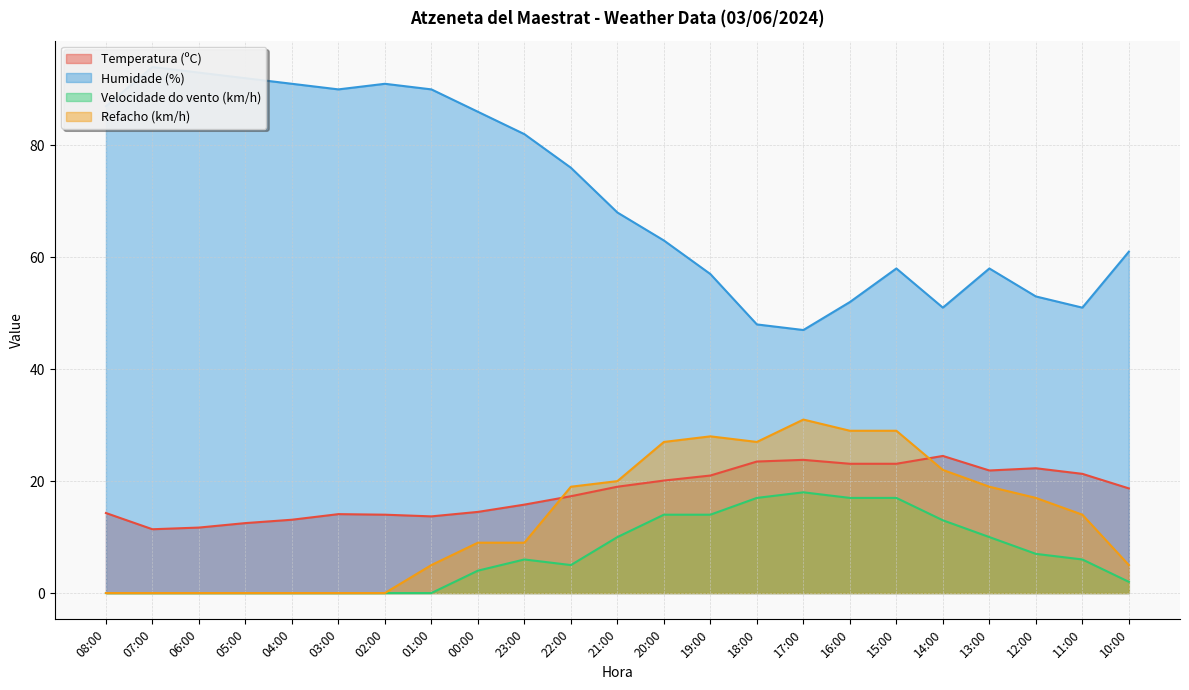

List the series in order of their peak value, highest first.

Humidade (%), Refacho (km/h), Temperatura (ºC), Velocidade do vento (km/h)